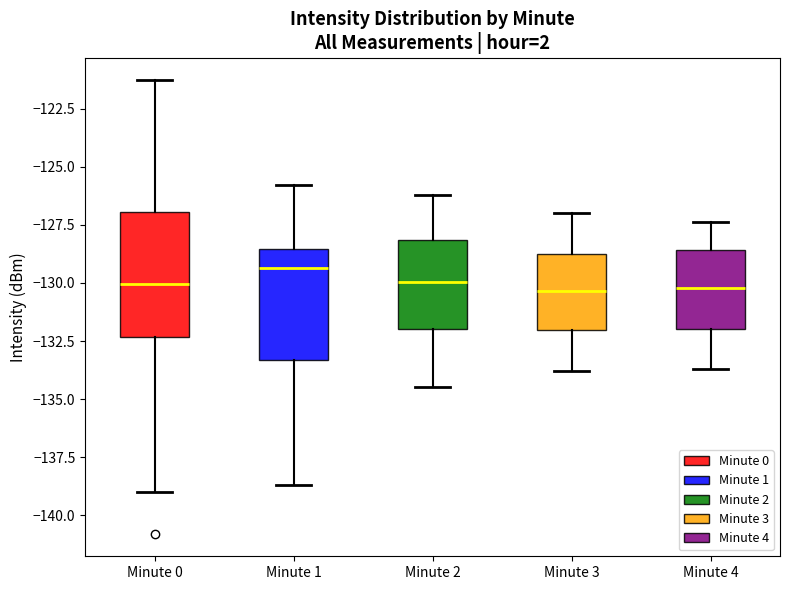

Reading left to right, transcribe this box plot: for each box, give where its median line is, the range the box spans, and where its two whiskers end, as read against the y-axis. The values are not printed on the chart, so give them approximately, as read against the axis.

Minute 0: median -130.0, box -132.5 to -127.0, whiskers -139.0 to -121.5
Minute 1: median -129.5, box -133.5 to -128.5, whiskers -138.5 to -126.0
Minute 2: median -130.0, box -132.0 to -128.0, whiskers -134.5 to -126.0
Minute 3: median -130.5, box -132.0 to -128.5, whiskers -134.0 to -127.0
Minute 4: median -130.0, box -132.0 to -128.5, whiskers -133.5 to -127.5